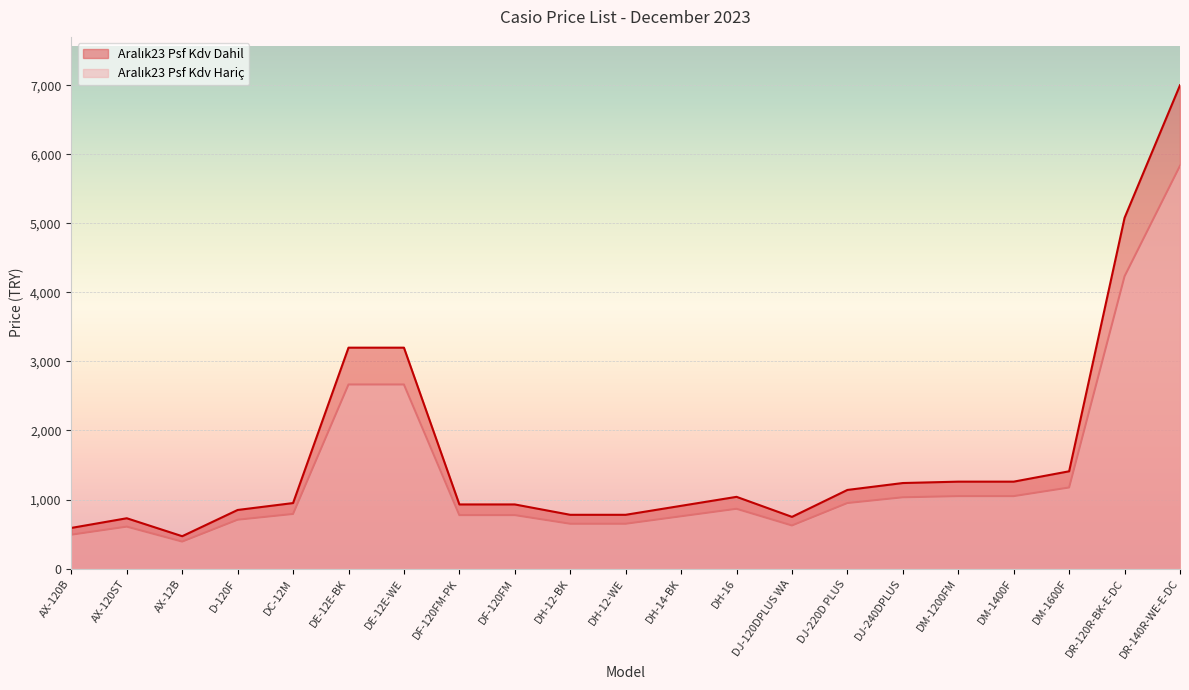

The value of Aralık23 Psf Kdv Dahil at DH-12-BK is 779.0. True or false?

True